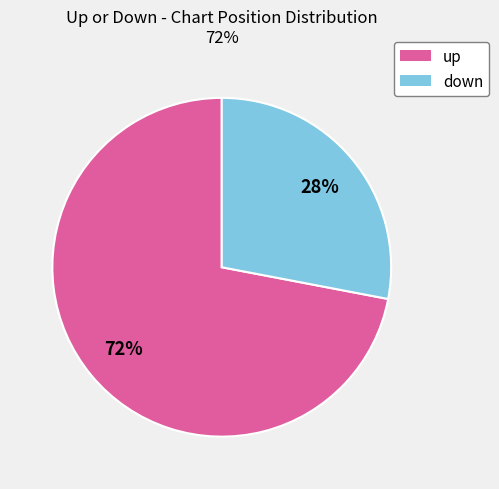

To the nearest percent, what is the average slice percentage?

50%